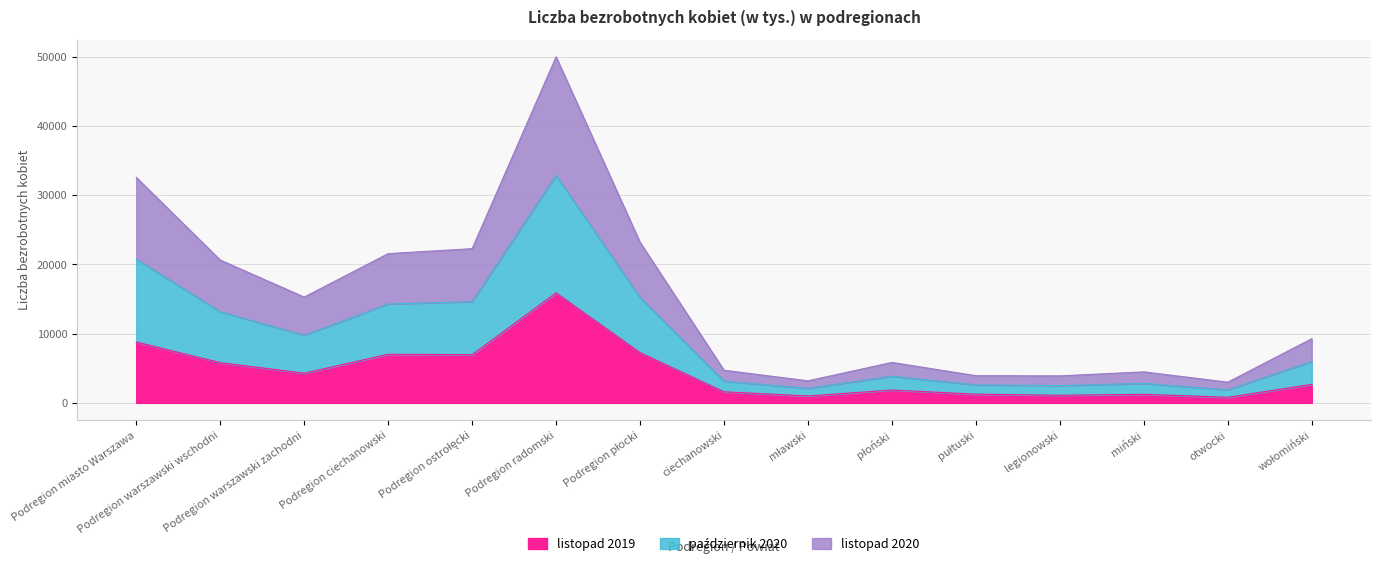

True or false: październik 2020 has a value of 7929 at ciechanowski.

False